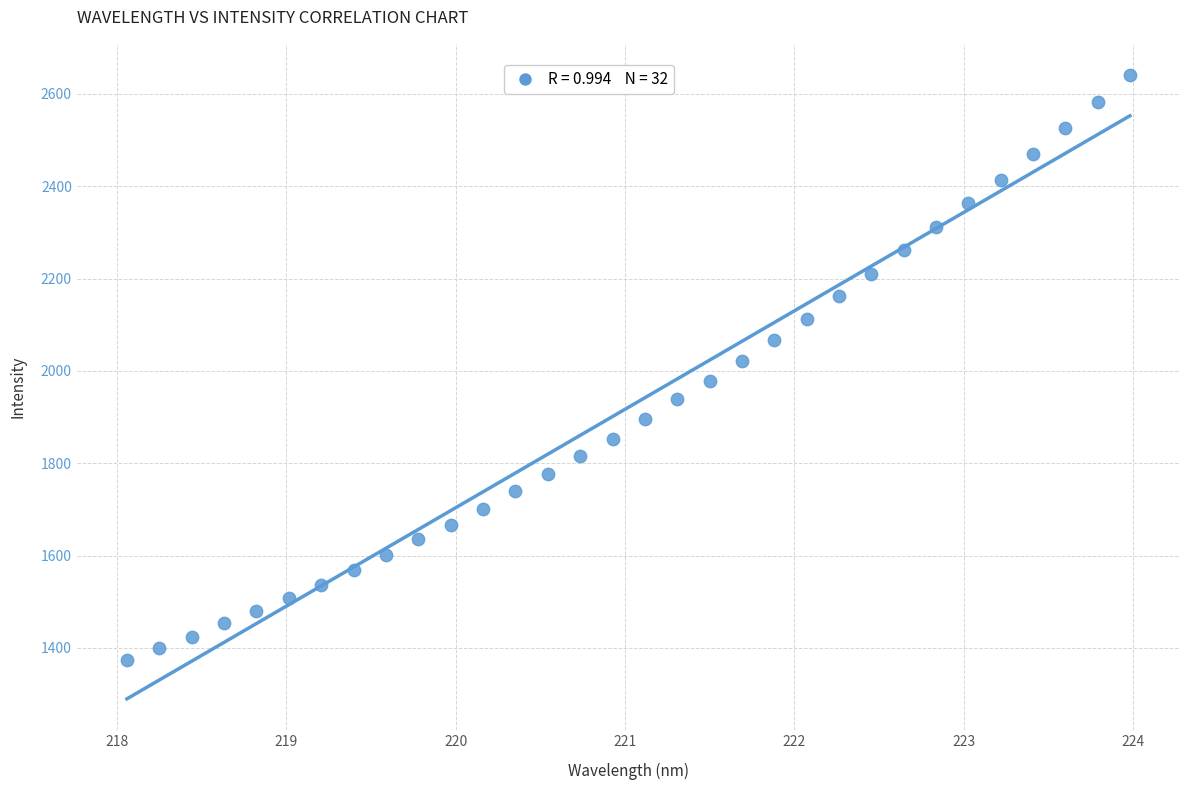

What is the range of Y values (max minus min)?

1267.8